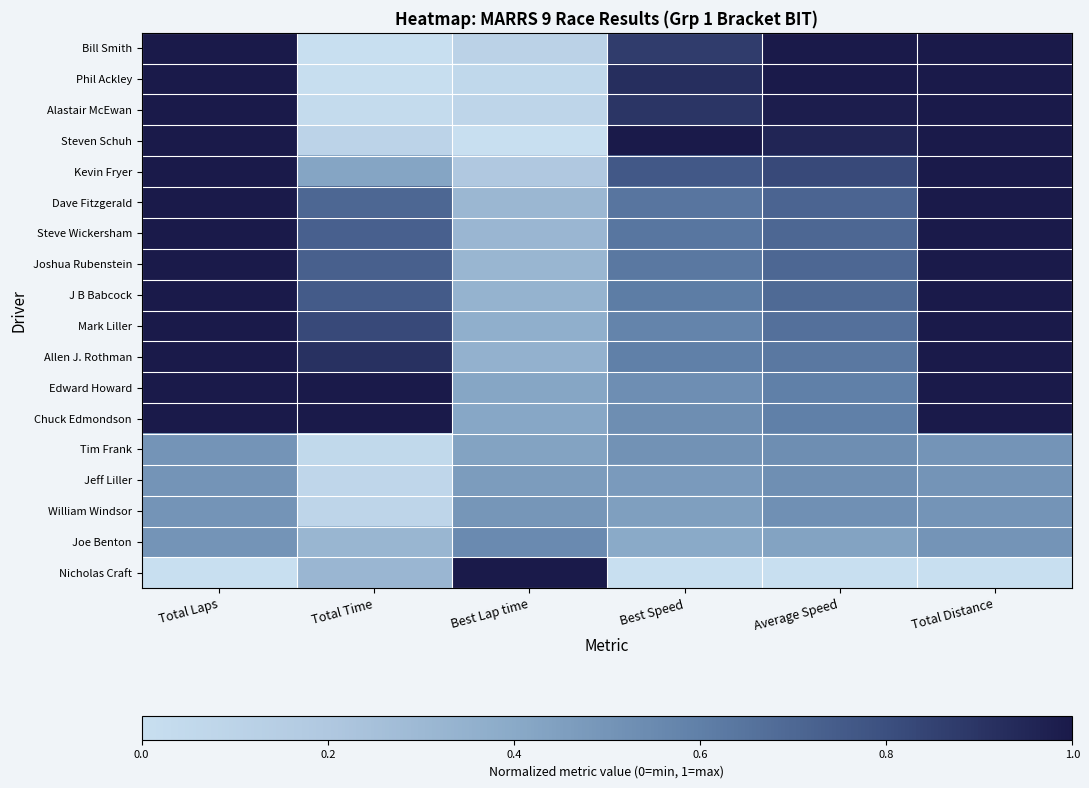

At Total Laps, list the series in order from smallest to largest.

Nicholas Craft, Tim Frank, Jeff Liller, William Windsor, Joe Benton, Bill Smith, Phil Ackley, Alastair McEwan, Steven Schuh, Kevin Fryer, Dave Fitzgerald, Steve Wickersham, Joshua Rubenstein, J B Babcock, Mark Liller, Allen J. Rothman, Edward Howard, Chuck Edmondson